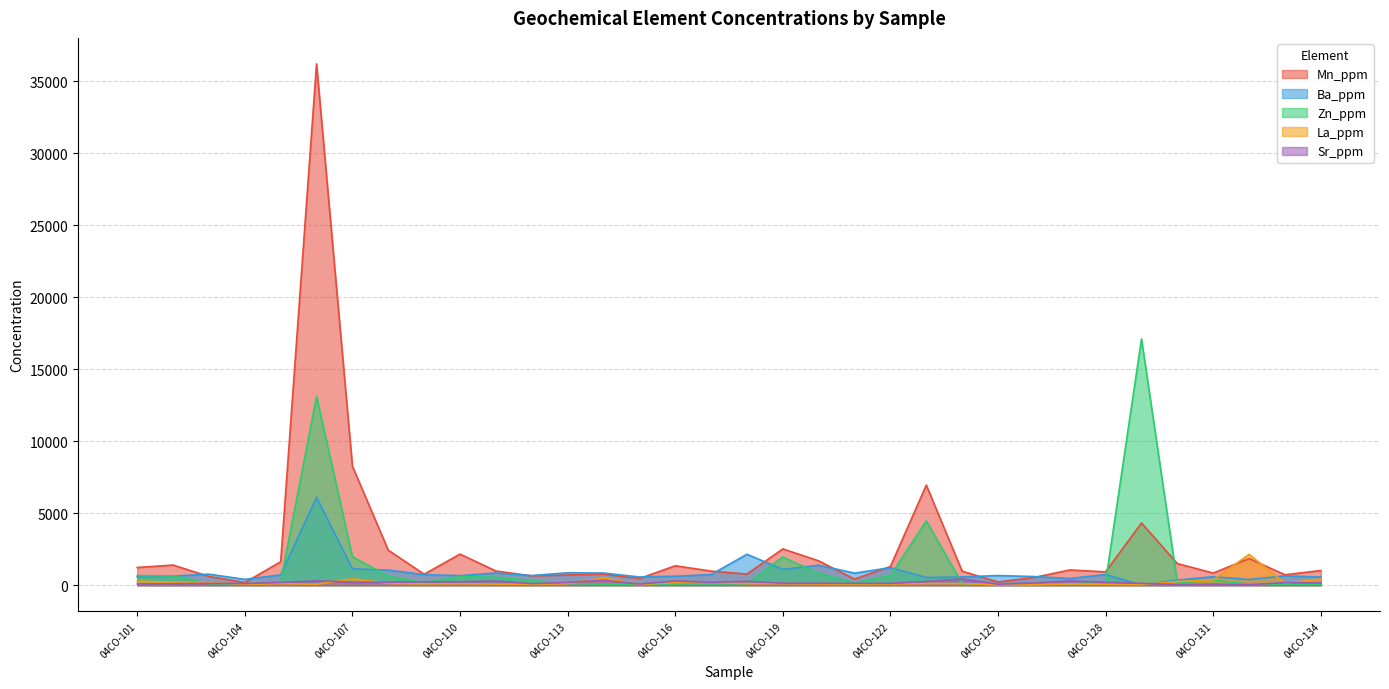

How many values in the Mn_ppm series exceed 1020?

16